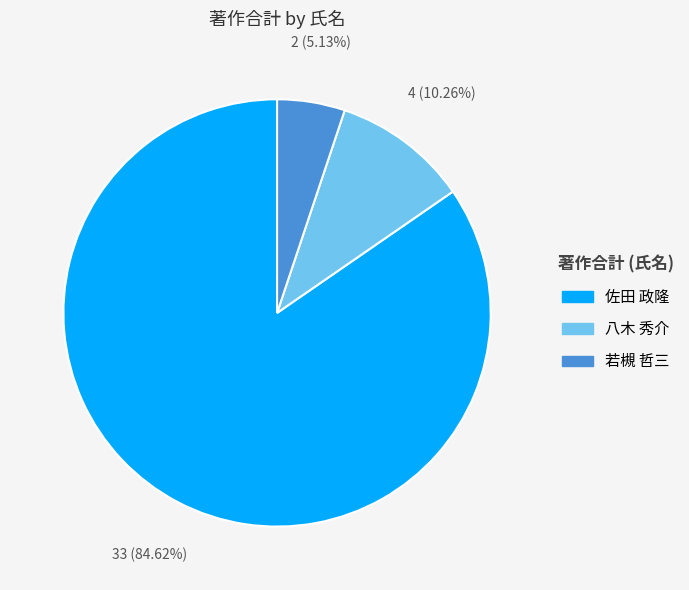

Is there any slice that represents more than half of the pie?

Yes